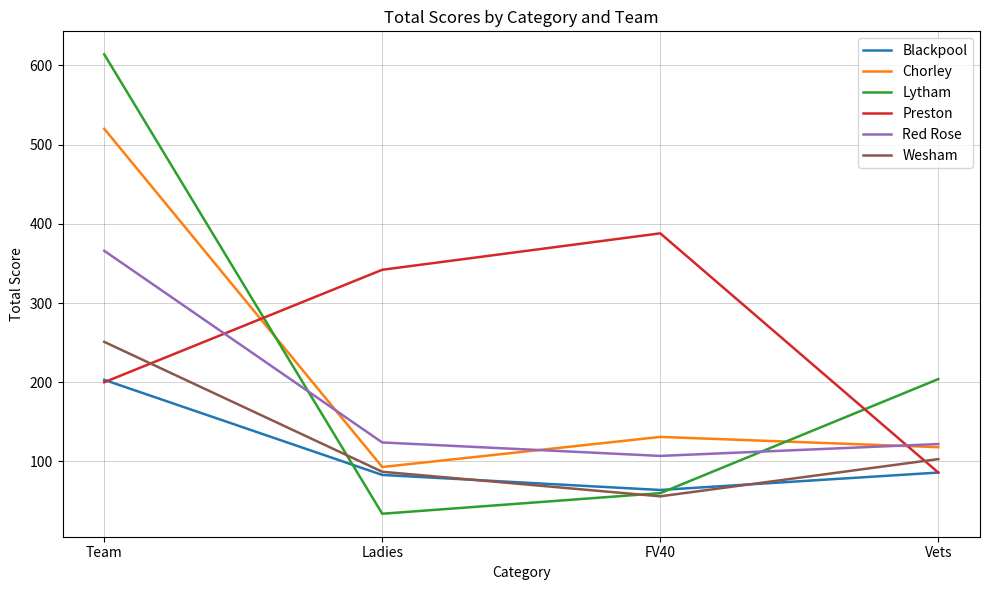

What is the approximate value of Red Rose at Vets, to the nearest 50?

100